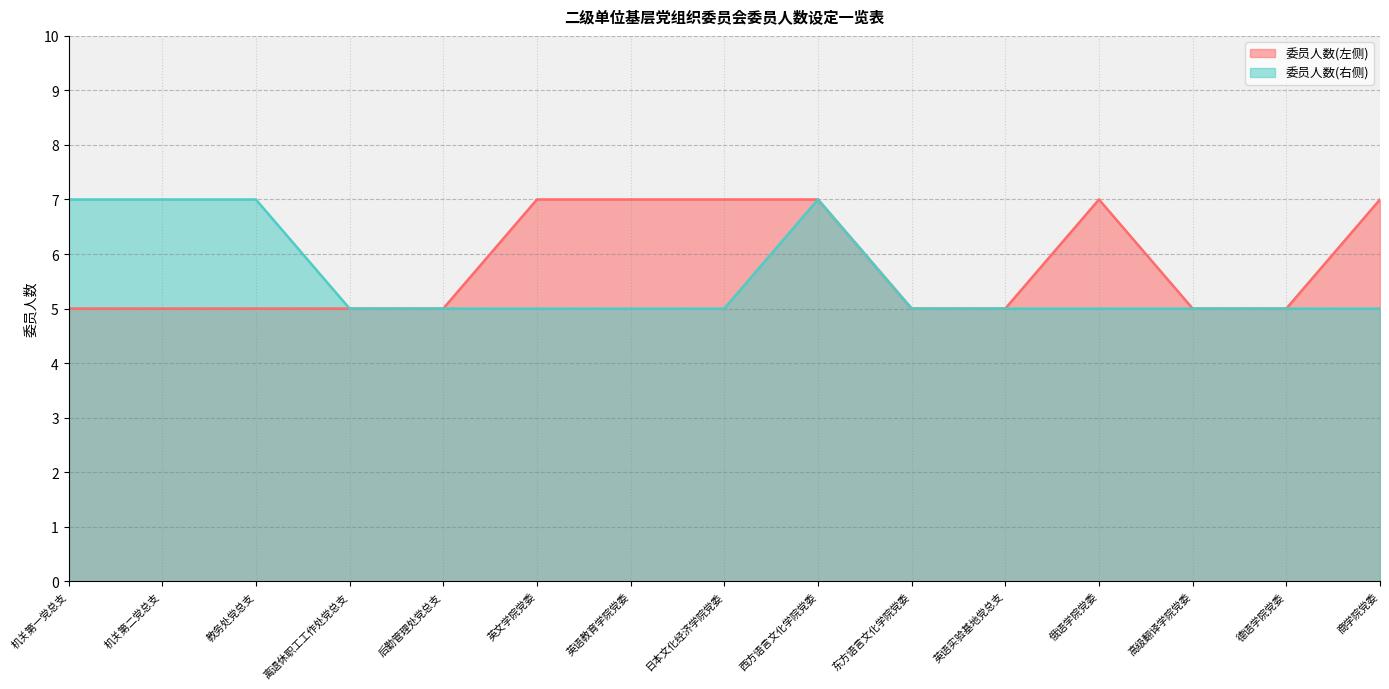

What value does the 委员人数(右侧) series have at 高级翻译学院党委?

5